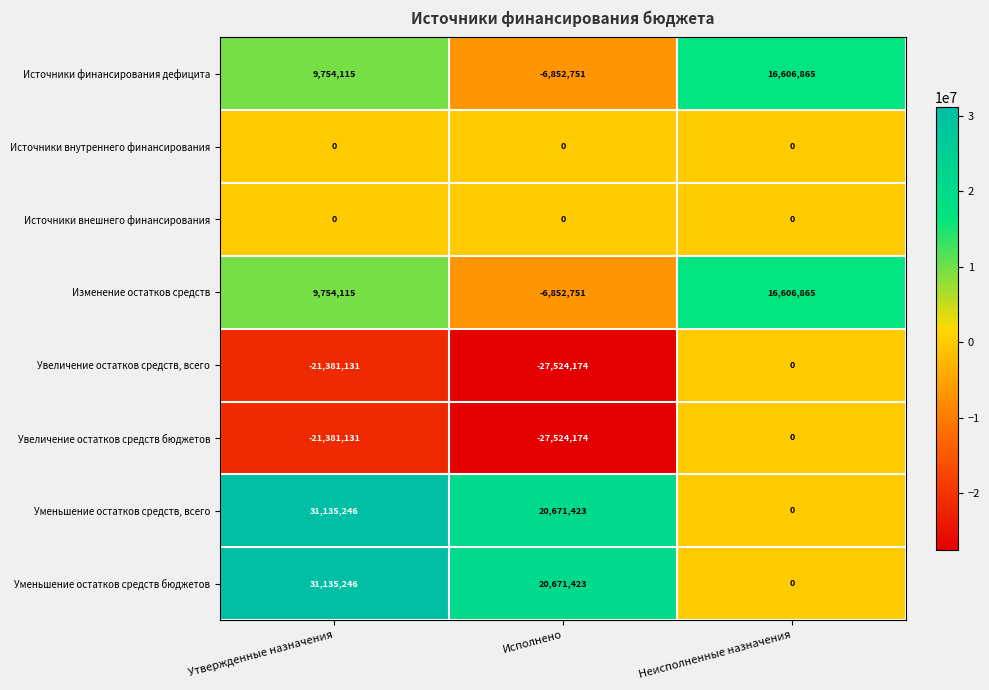

List the labels in order of Уменьшение остатков средств бюджетов value, largest first.

Утвержденные назначения, Исполнено, Неисполненные назначения